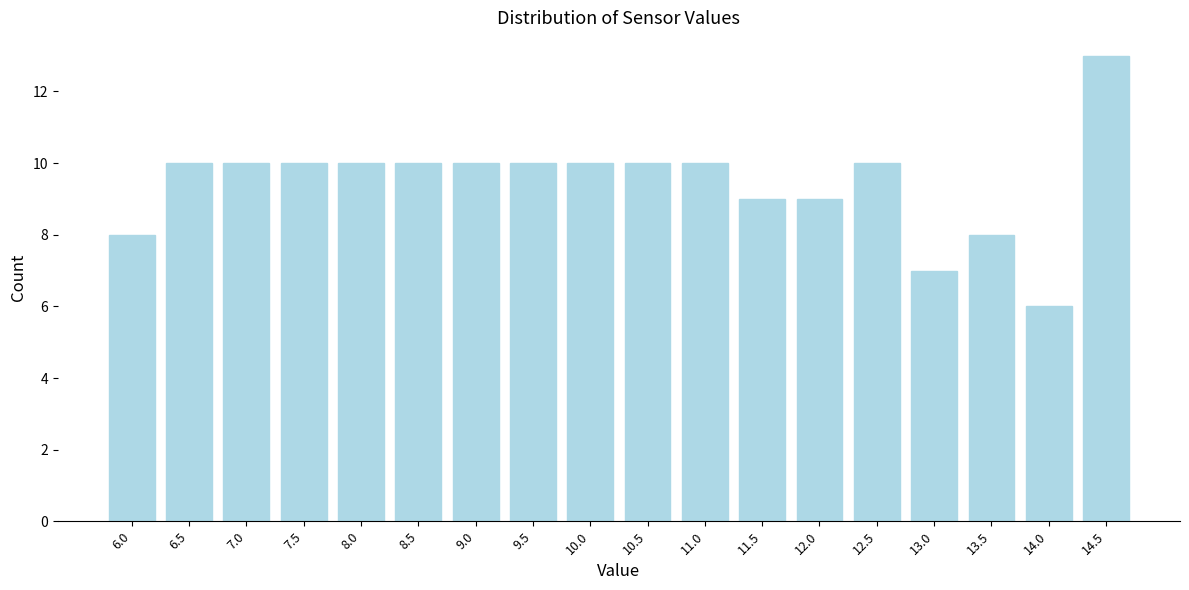

Reading right to left, transcribe all the data shown in this chart.

14.5=13	14.0=6	13.5=8	13.0=7	12.5=10	12.0=9	11.5=9	11.0=10	10.5=10	10.0=10	9.5=10	9.0=10	8.5=10	8.0=10	7.5=10	7.0=10	6.5=10	6.0=8